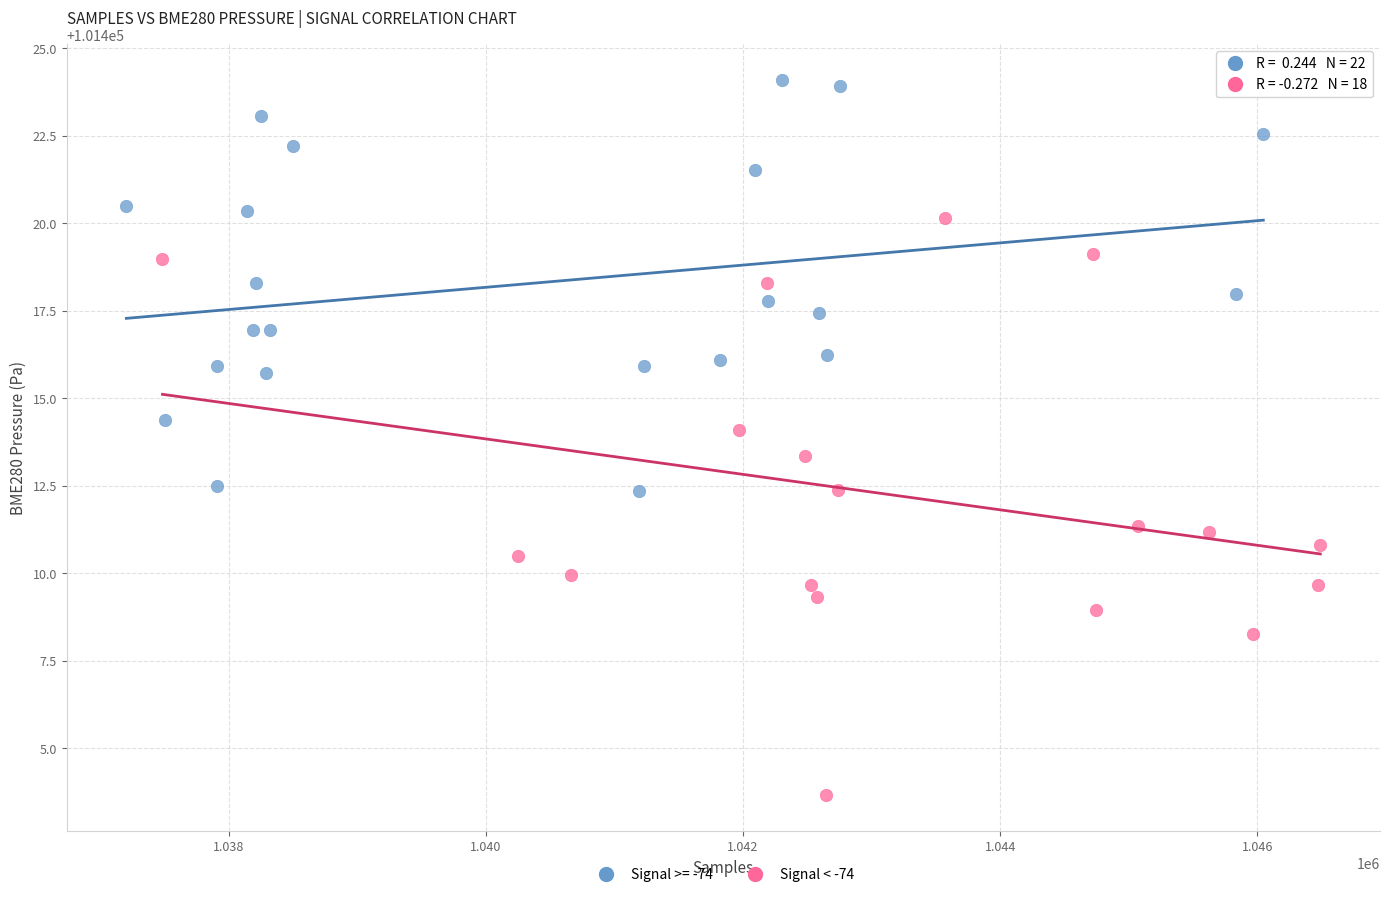

Which series has the largest Y range (max minus min)?

Signal < -74